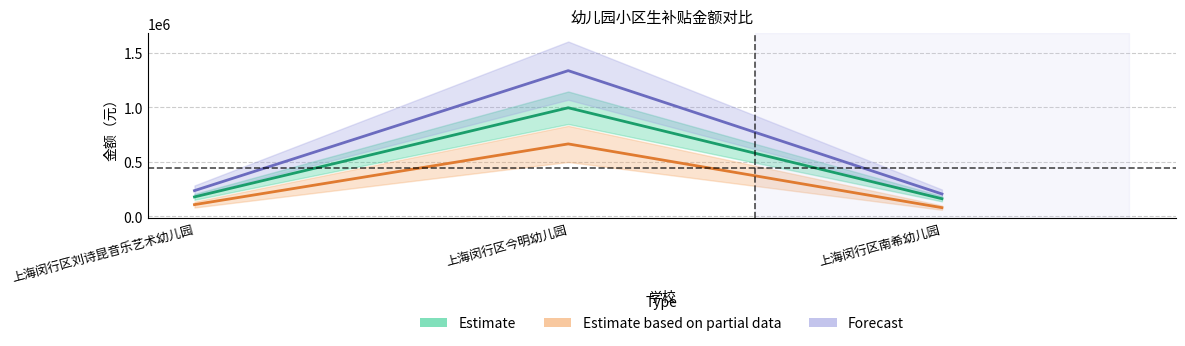

Does the chart display data point markers on the line(s)?

No